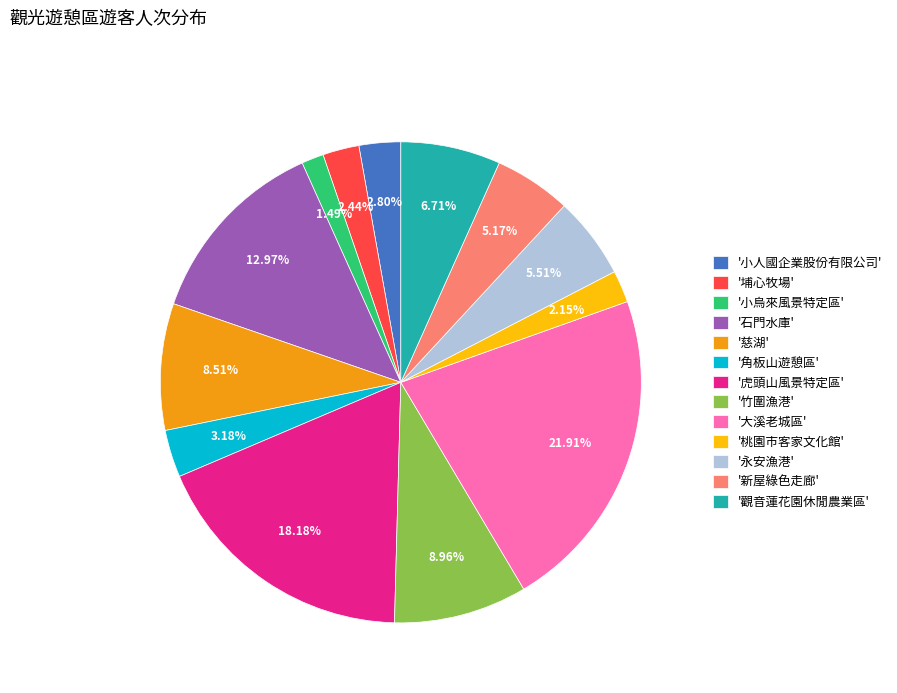

Is the sum of '埔心牧場' and '桃園市客家文化館' greater than half?

No